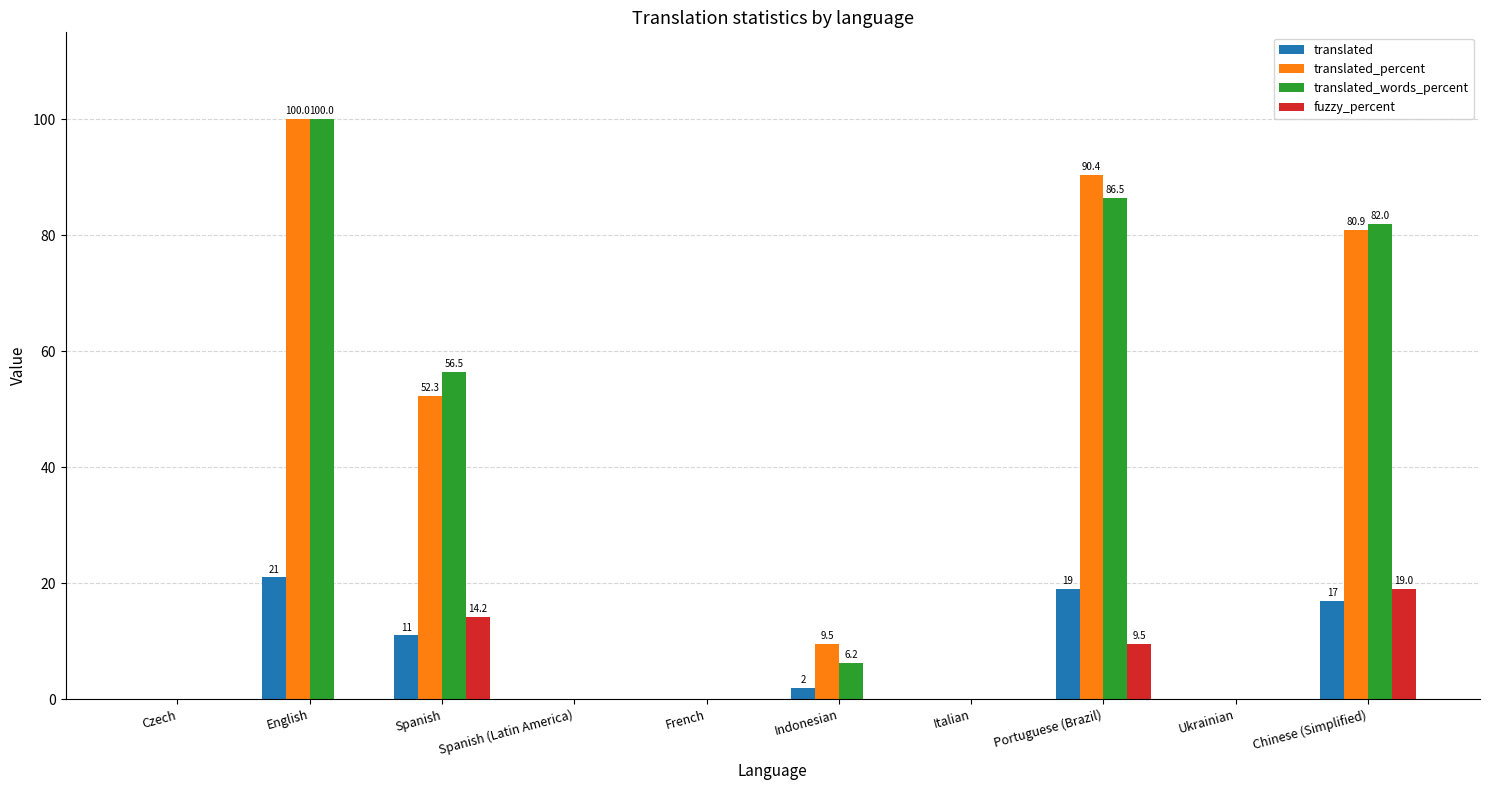

True or false: fuzzy_percent has a value of 20.8 at Spanish.

False